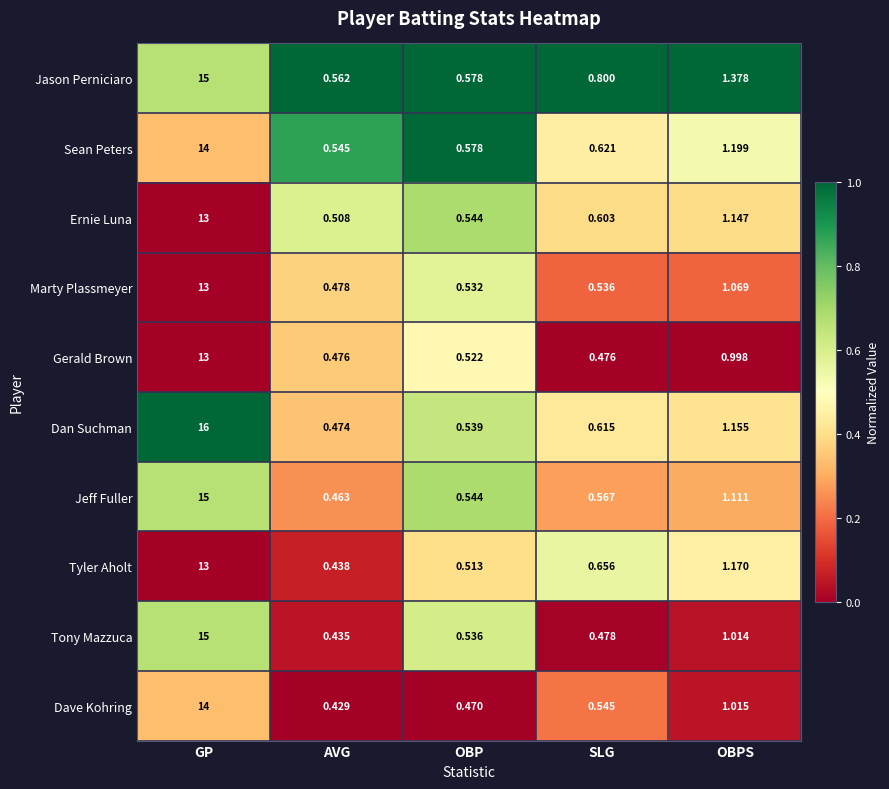

Which label corresponds to the smallest value in the chart?

AVG